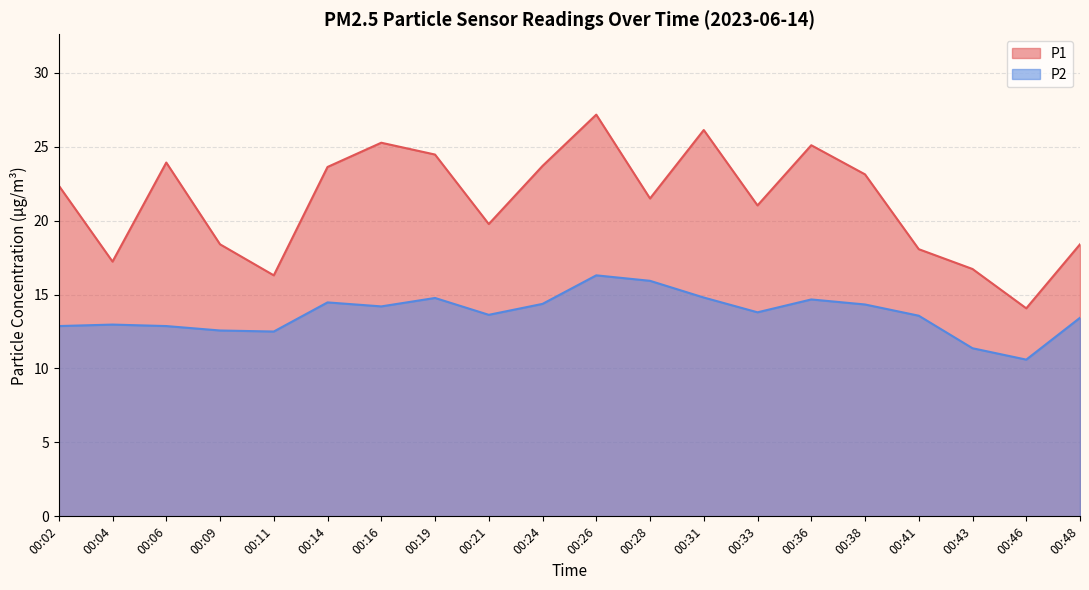

How many values in the P2 series are below 13?

7